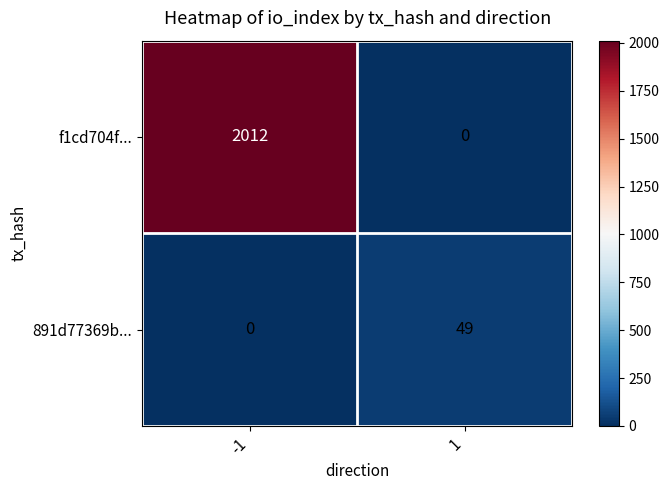

At 1, list the series in order from largest to smallest.

891d77369b..., f1cd704f...